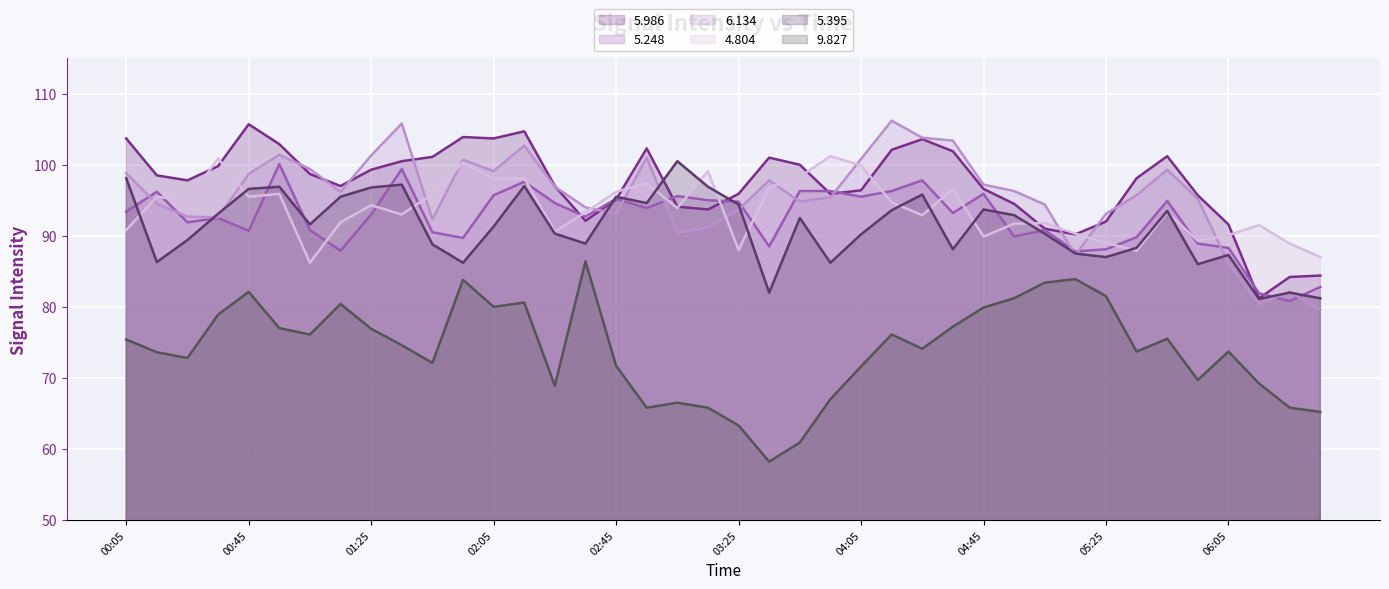

At which category is the sum across all series the highest?

1999/09/24 02:15